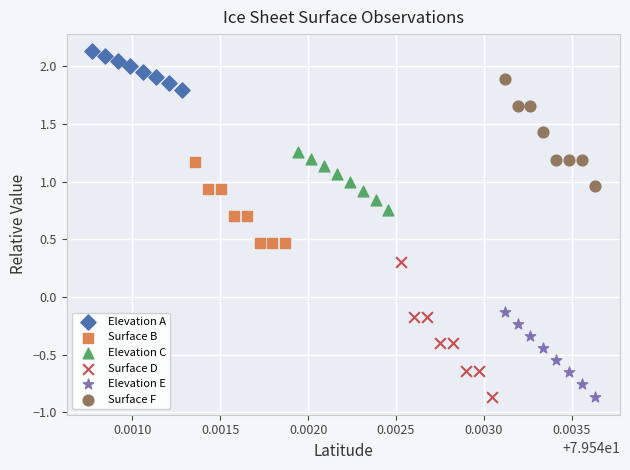

Which series reaches the maximum Y coordinate?

Elevation A